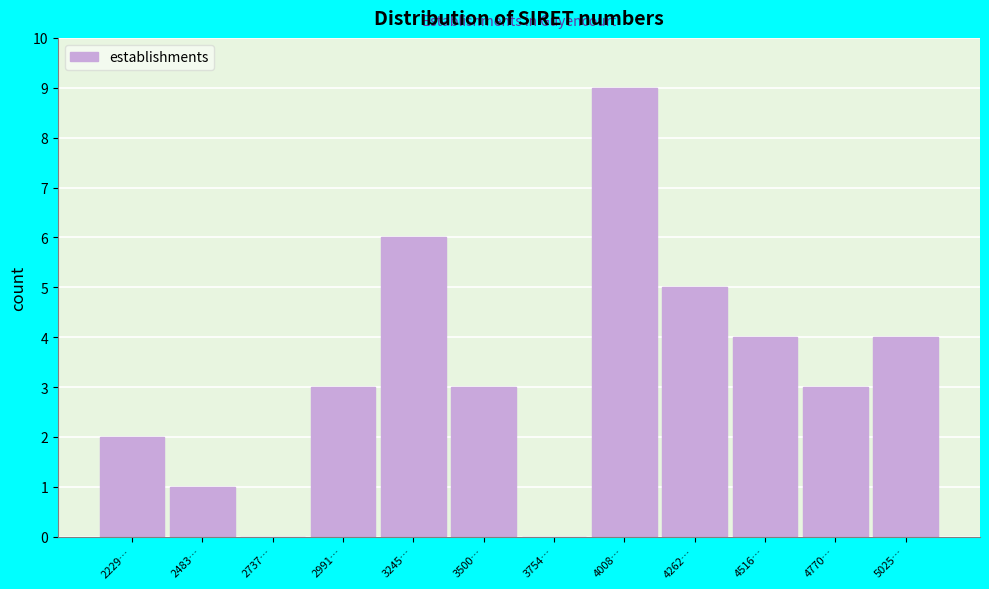

Reading left to right, transcribe all the data shown in this chart.

2229…=2	2483…=1	2737…=0	2991…=3	3245…=6	3500…=3	3754…=0	4008…=9	4262…=5	4516…=4	4770…=3	5025…=4